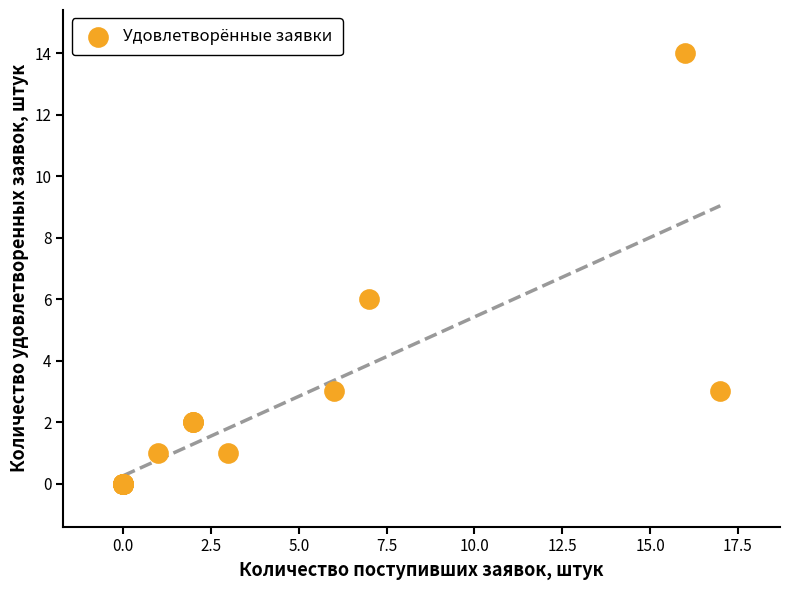

What Y value in the scatter plot is closest to 7?

6